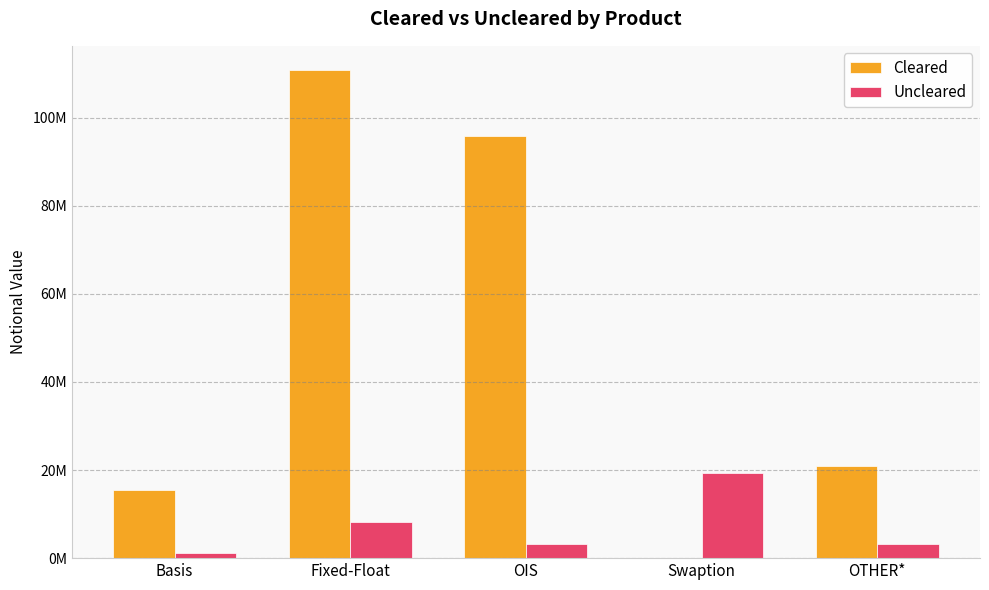

The value of Uncleared at OTHER* is 5567749. True or false?

False